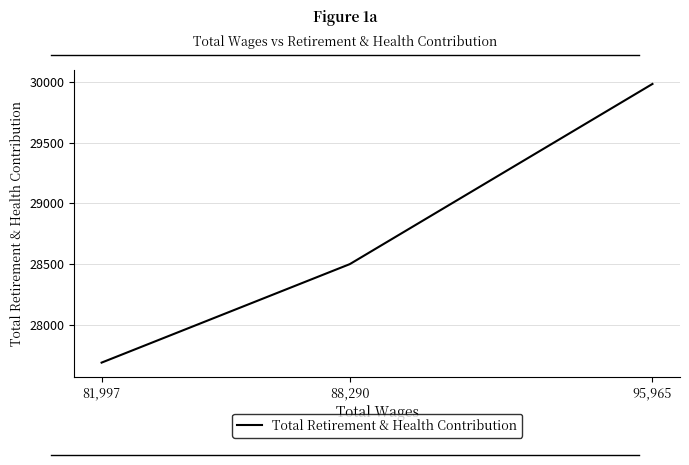

The value at 88,290 is 10984. True or false?

False